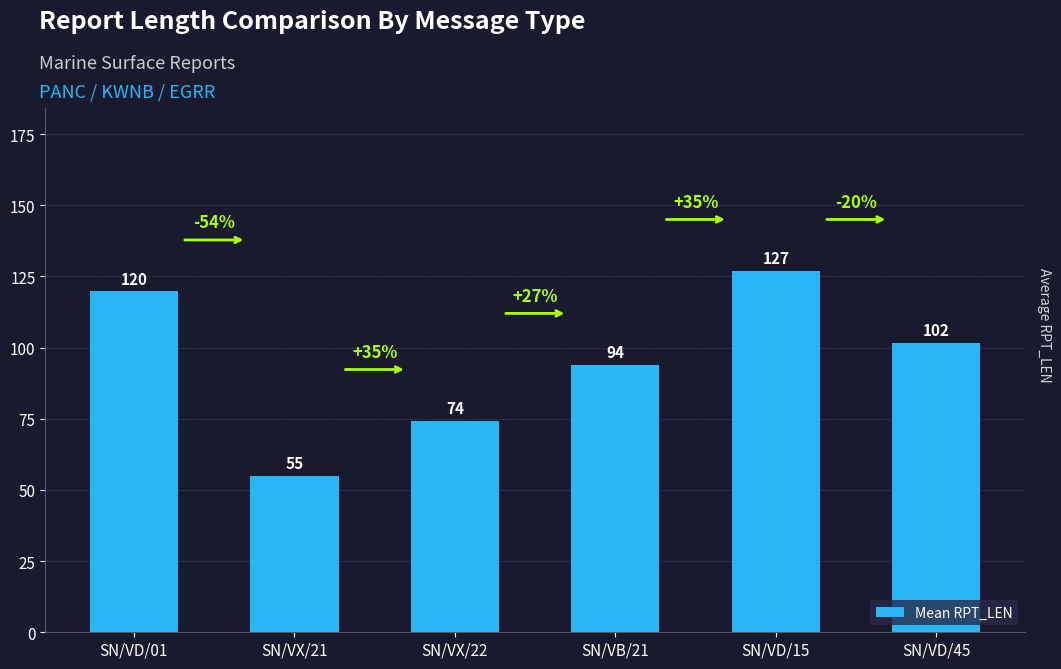

At which label is the value closest to 91?

SN/VB/21